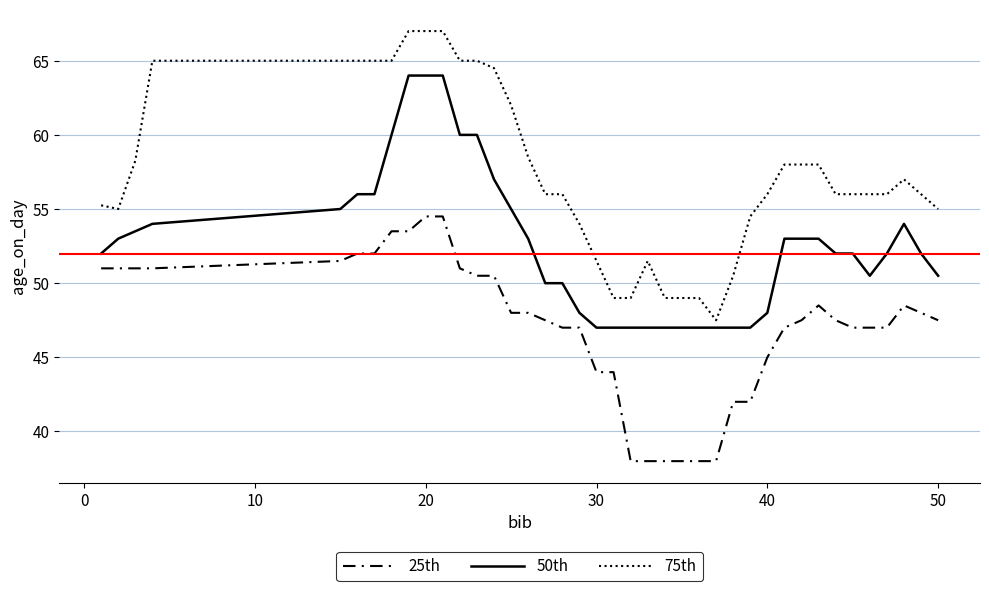

What is the minimum value shown in the chart?

38.0